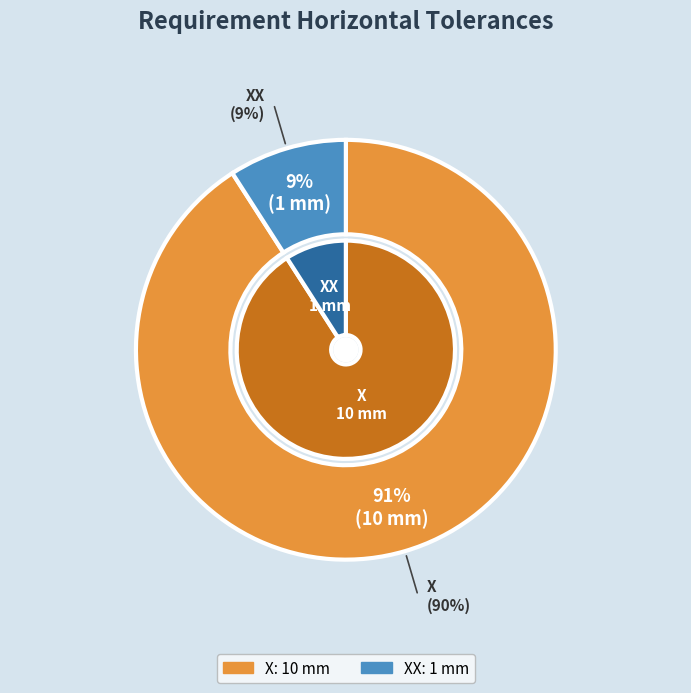

Approximately how many times larger is the value at XX compared to X?

0.1